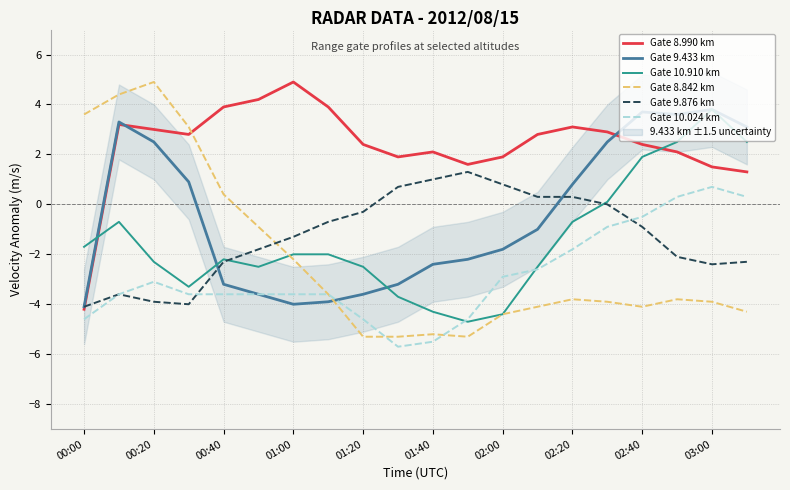

Is the value of Gate 9.876 km at 02:20 greater than the value of Gate 8.990 km at 00:20?

No